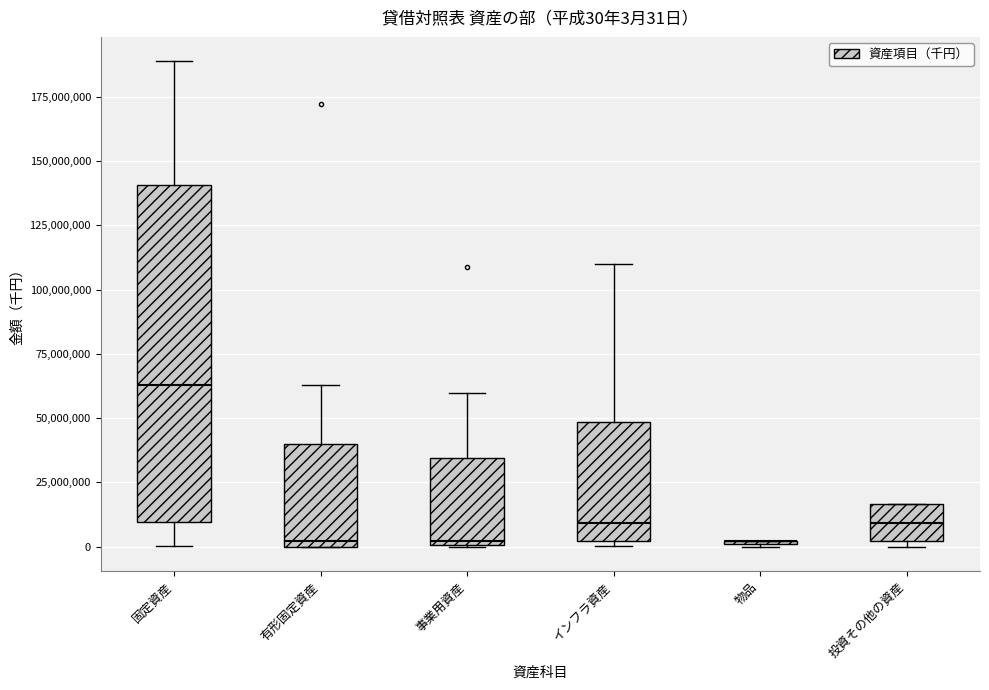

Which box is the tallest, from its lower edge to its upper edge?

固定資産